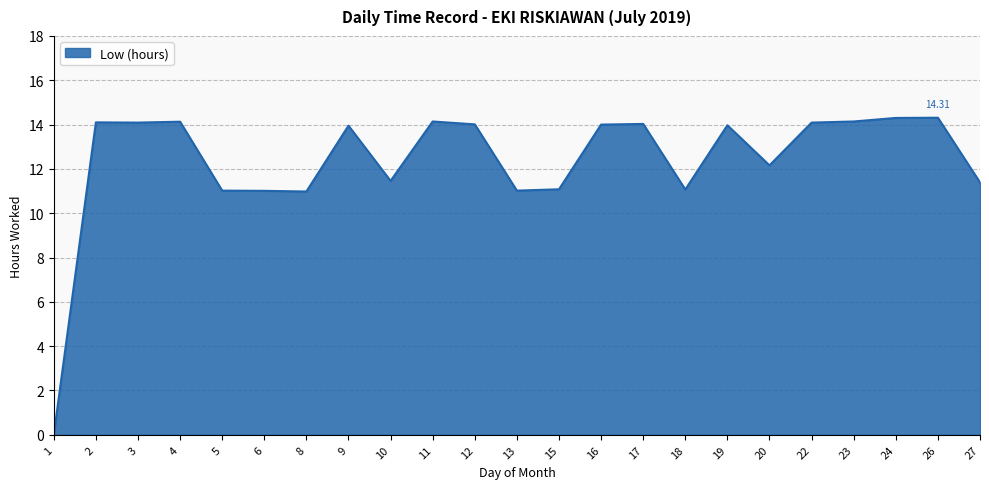

Does the chart display data point markers on the line(s)?

No